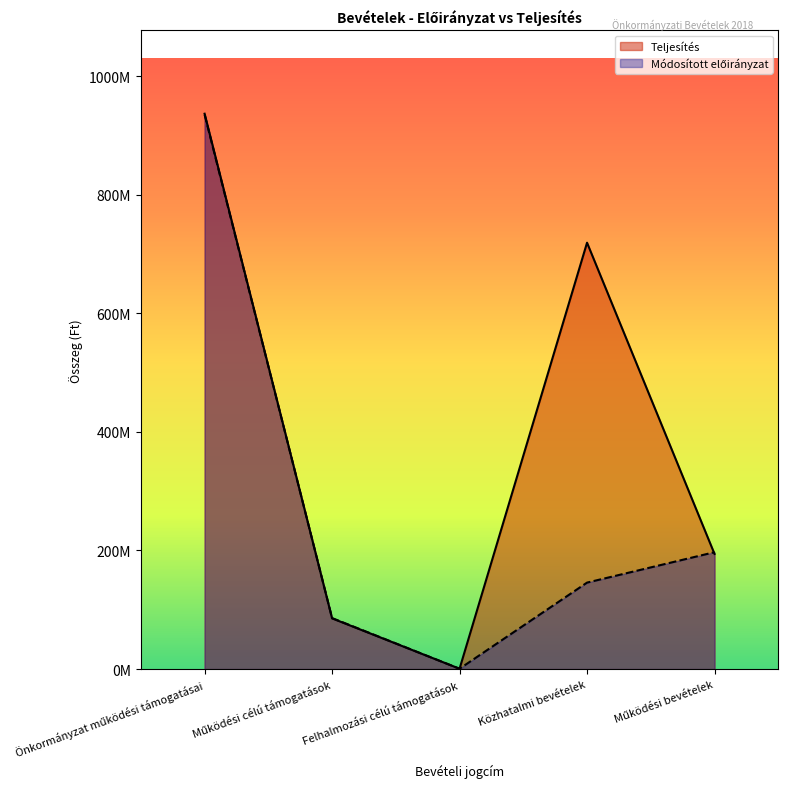

How many data points in Módosított előirányzat are above 145761929?

2